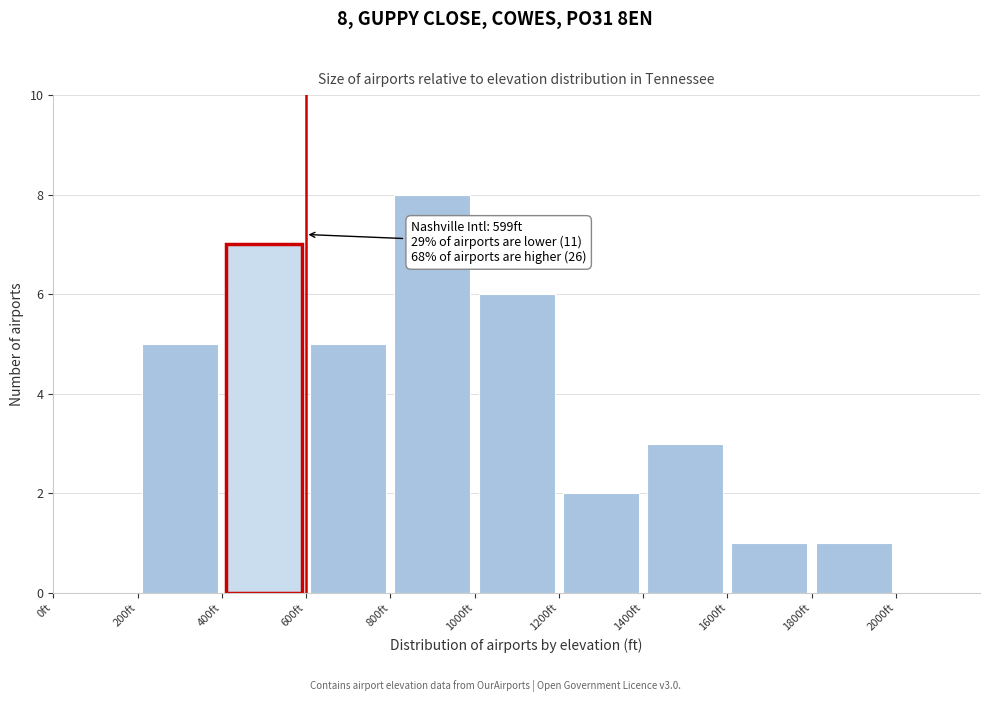

Which range on the x-axis has the tallest bar?

800 to 1000